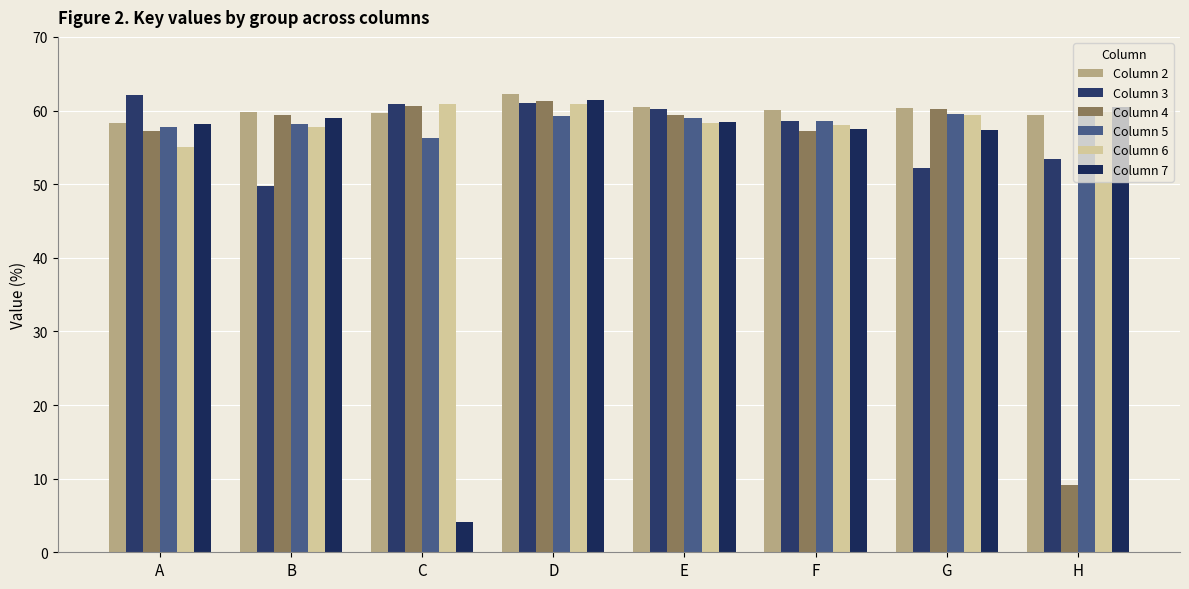

What are all the series names shown in the legend?

Column 2, Column 3, Column 4, Column 5, Column 6, Column 7